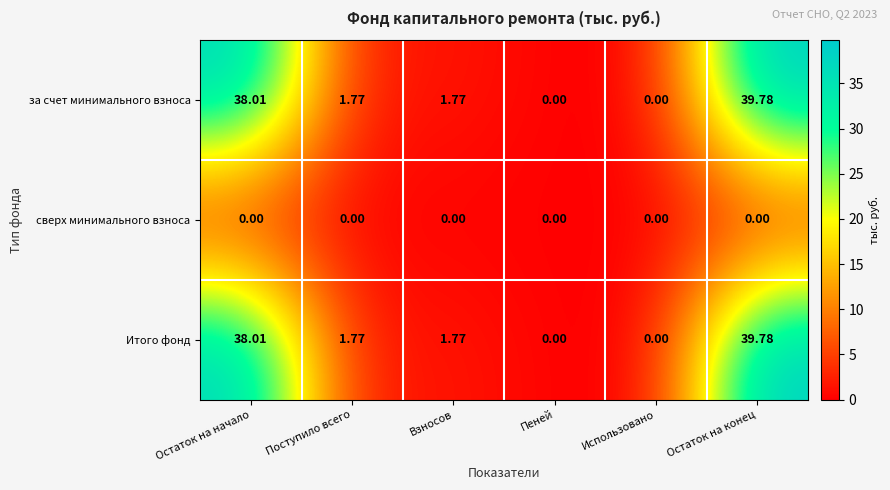

Where does the за счет минимального взноса series first go above 1?

Остаток на начало